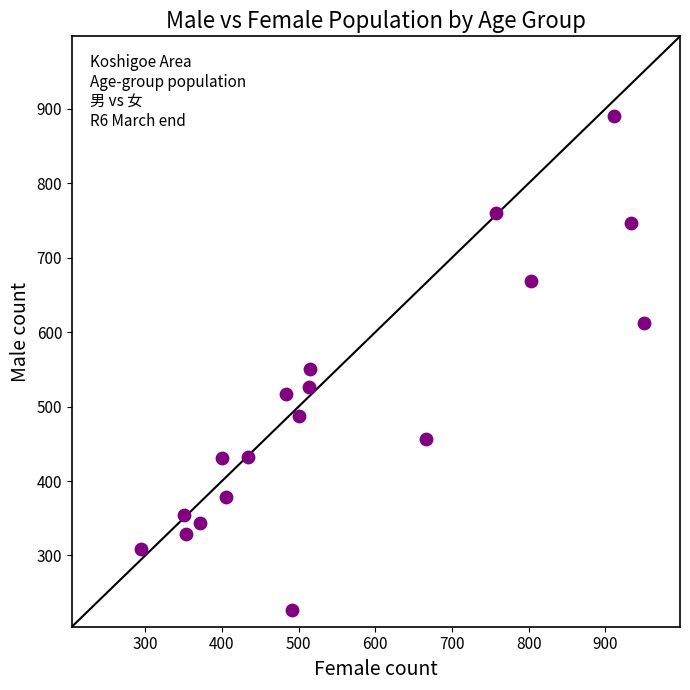

What is the range of Y values (max minus min)?

663